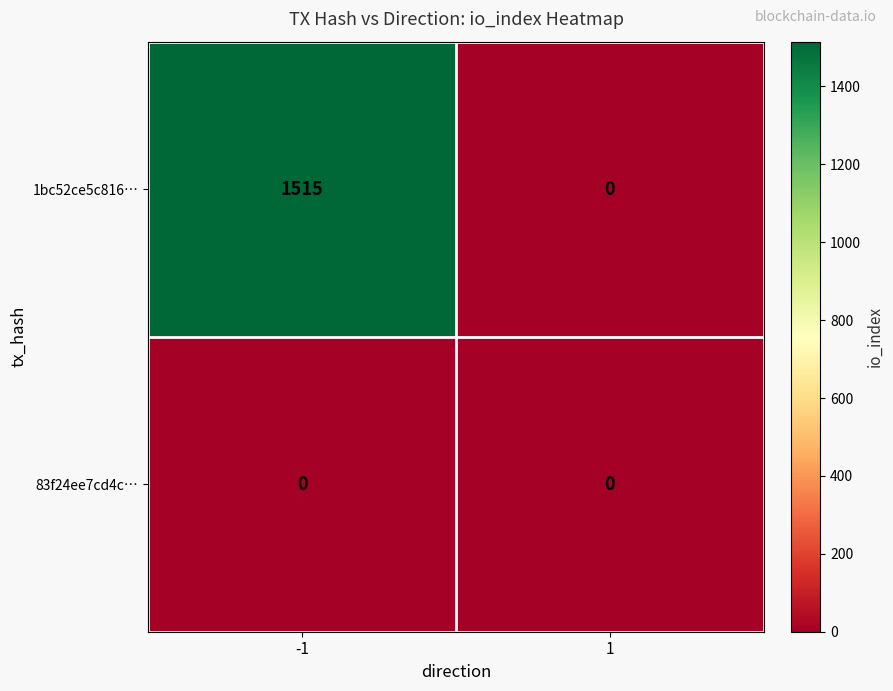

The value of 1bc52ce5c816… at -1 is 947. True or false?

False